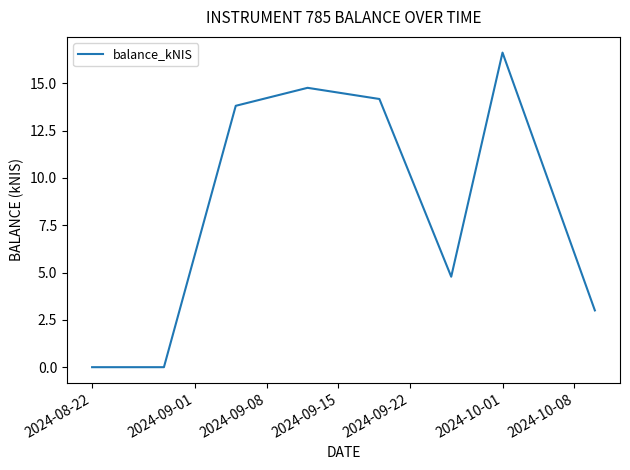

What is the greatest value displayed?

16.6